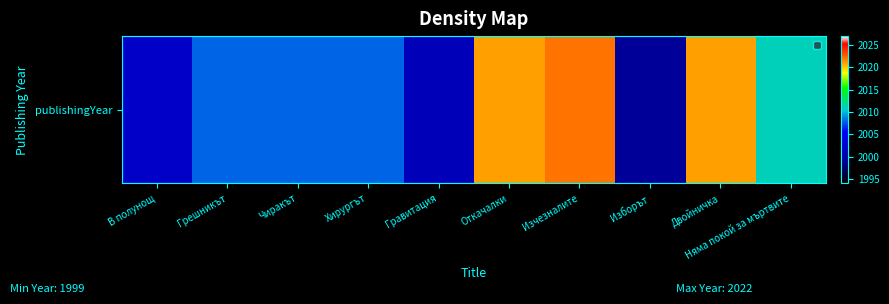

Rank the categories by value from lowest to highest.

Изборът, Гравитация, В полунощ, Грешникът, Чиракът, Хирургът, Няма покой за мъртвите, Откачалки, Двойничка, Изчезналите